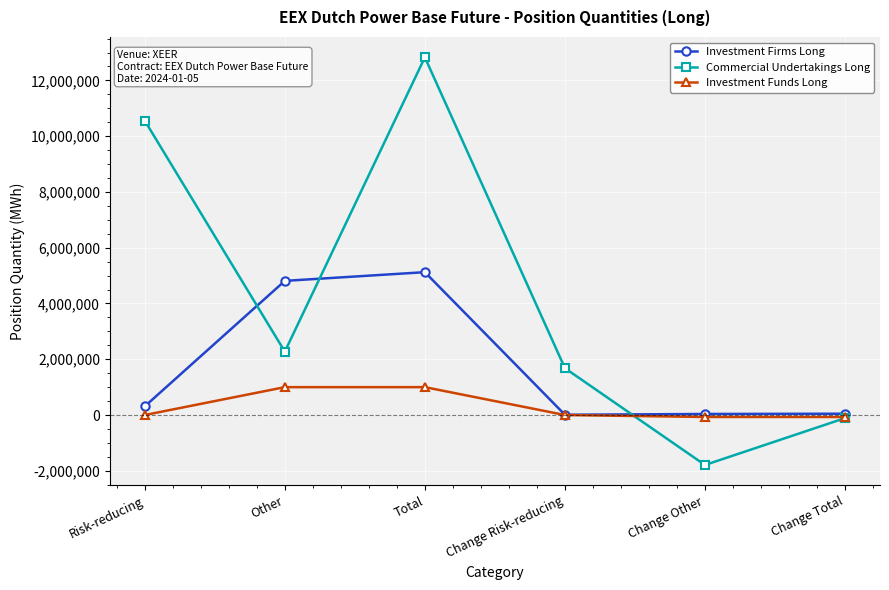

Rank the categories by Commercial Undertakings Long value from highest to lowest.

Total, Risk-reducing, Other, Change Risk-reducing, Change Total, Change Other